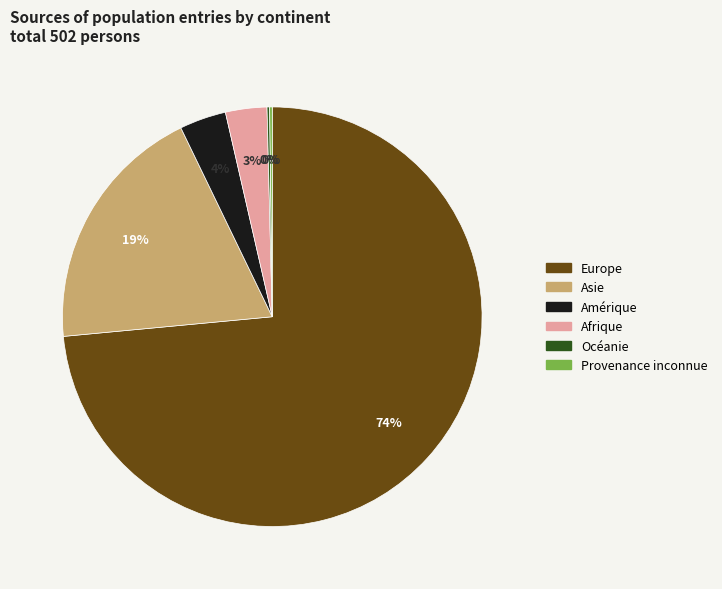

Which category accounts for the majority?

Europe